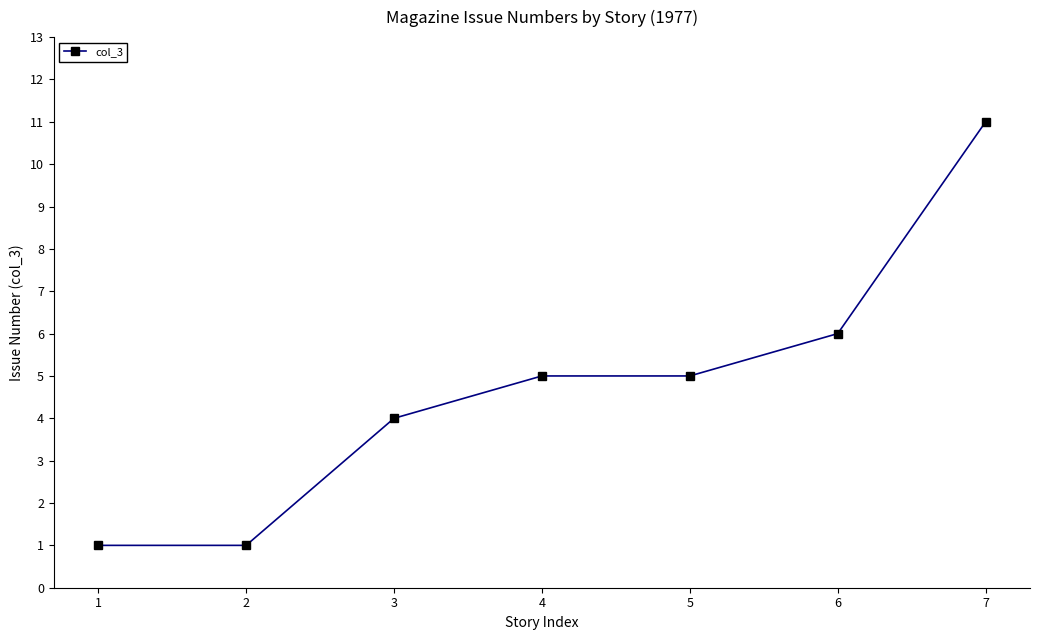

Between 4 and 3, which is larger?

4